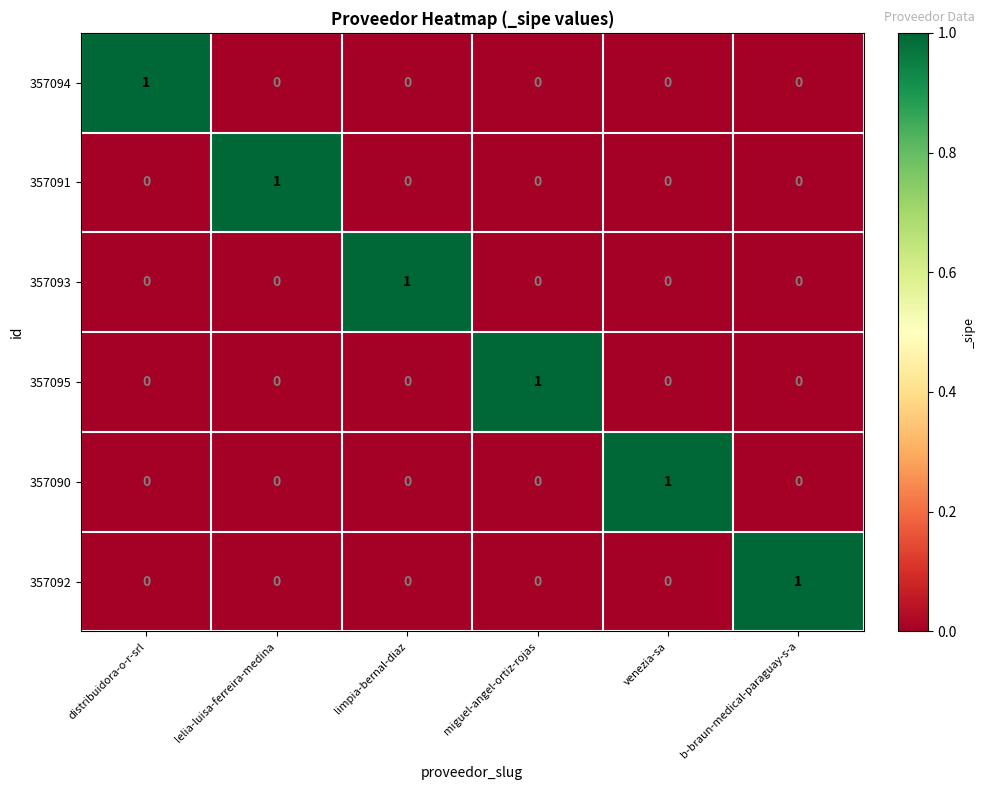

At how many categories does at least one series exceed 0?

6